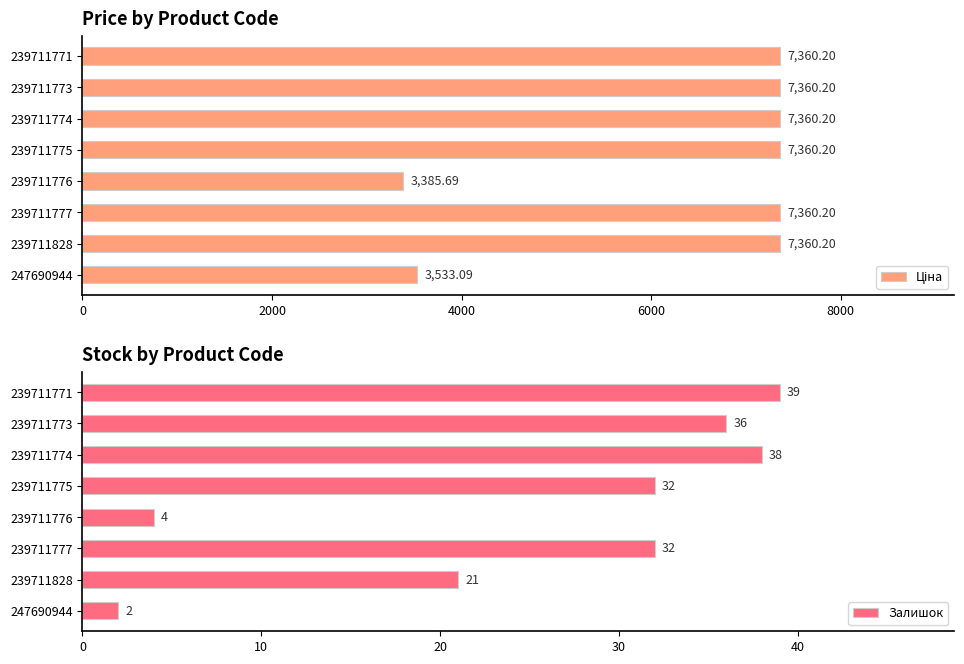

What is the sum of all Залишок values?

204